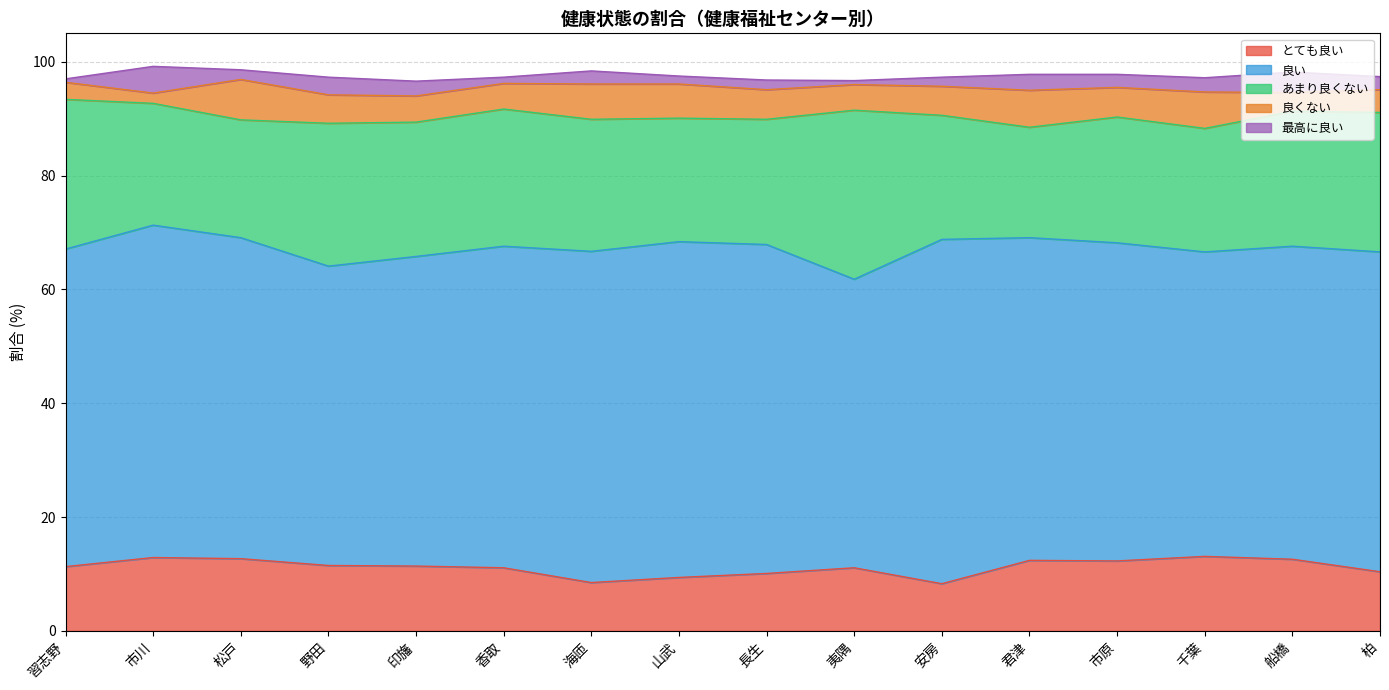

At which category is the sum across all series the highest?

市川